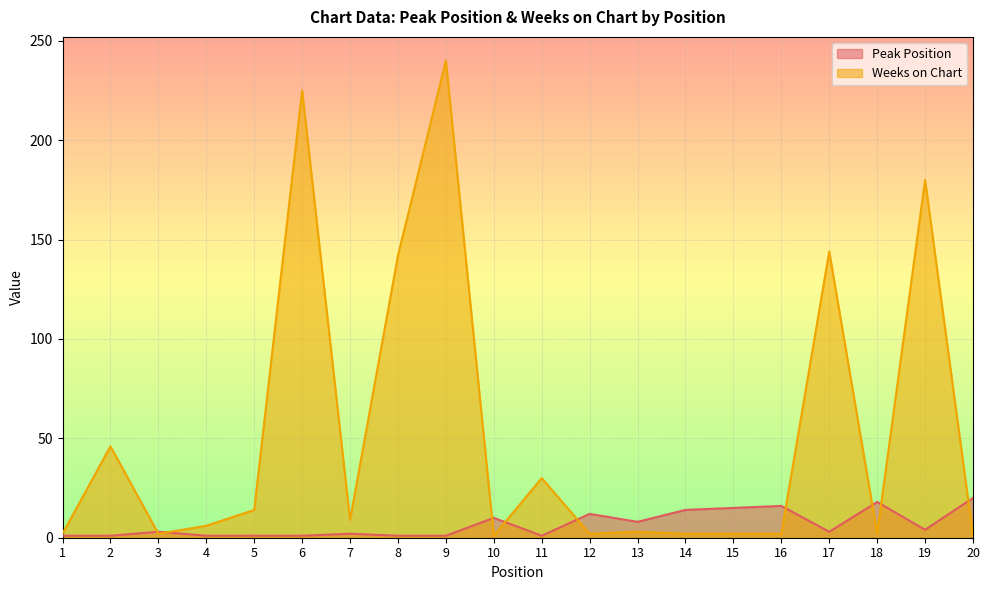

At which label is Peak Position closest to 10?

10